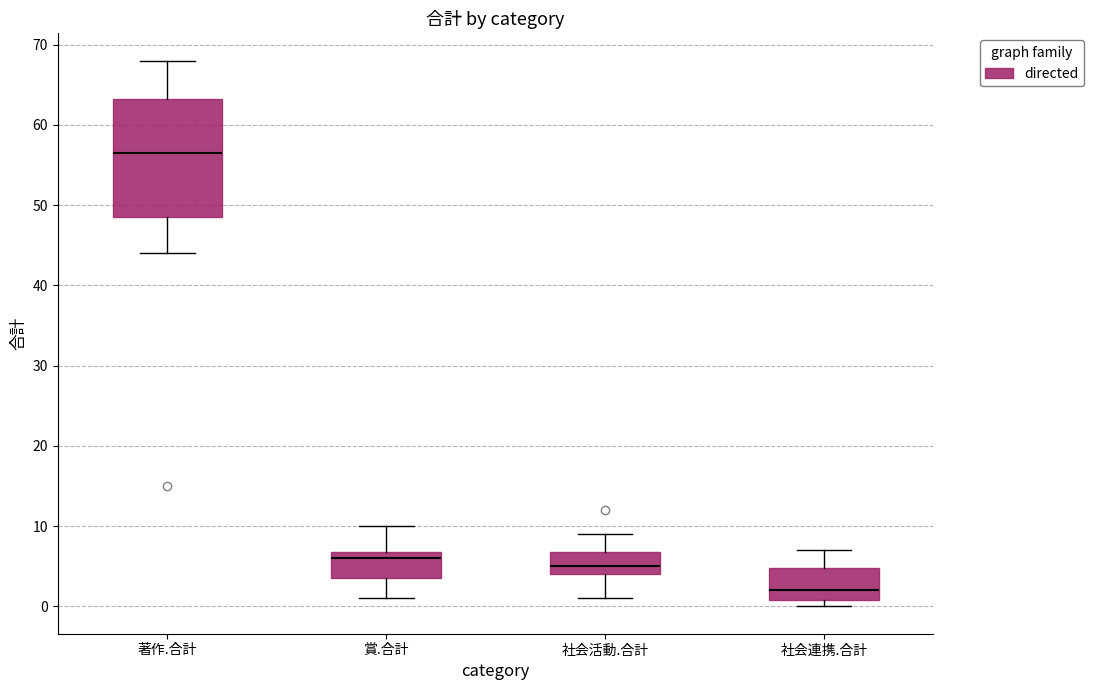

Reading left to right, read every box against the y-axis: the position of its median line, the range the box covers, and the ends of its whiskers. The values are not printed on the chart, so give them approximately, as read against the axis.

著作.合計: median 57, box 49 to 63, whiskers 44 to 68
賞.合計: median 6, box 4 to 7, whiskers 1 to 10
社会活動.合計: median 5, box 4 to 7, whiskers 1 to 9
社会連携.合計: median 2, box 1 to 5, whiskers 0 to 7